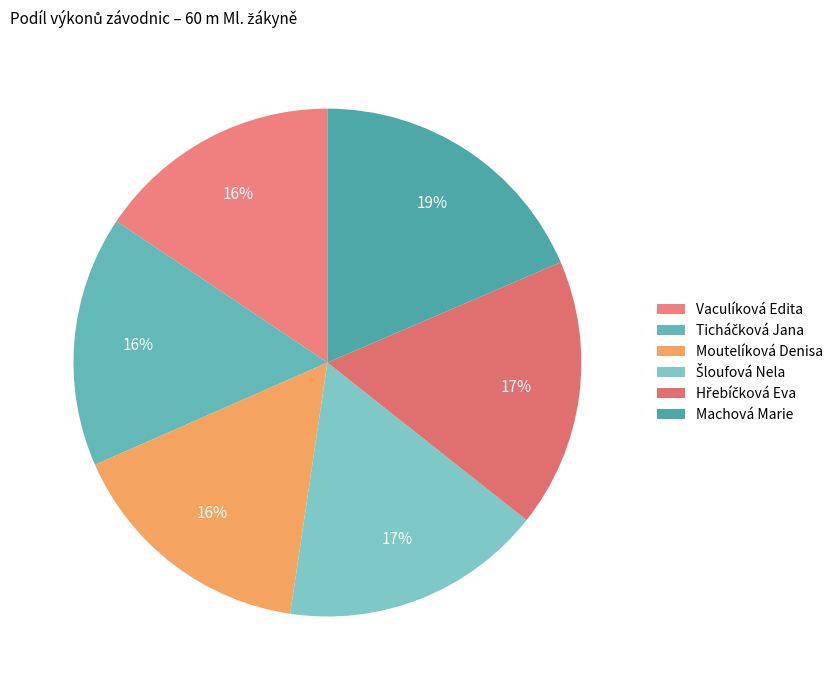

To the nearest percent, what percentage of the pie is Ticháčková Jana?

16%